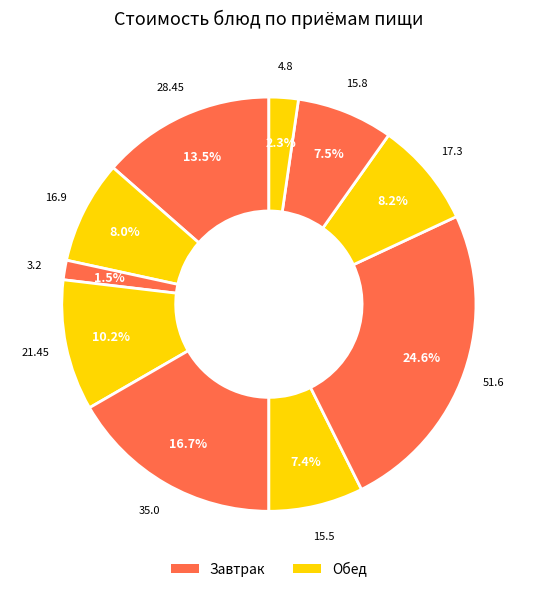

How many segments does this pie chart have?

10